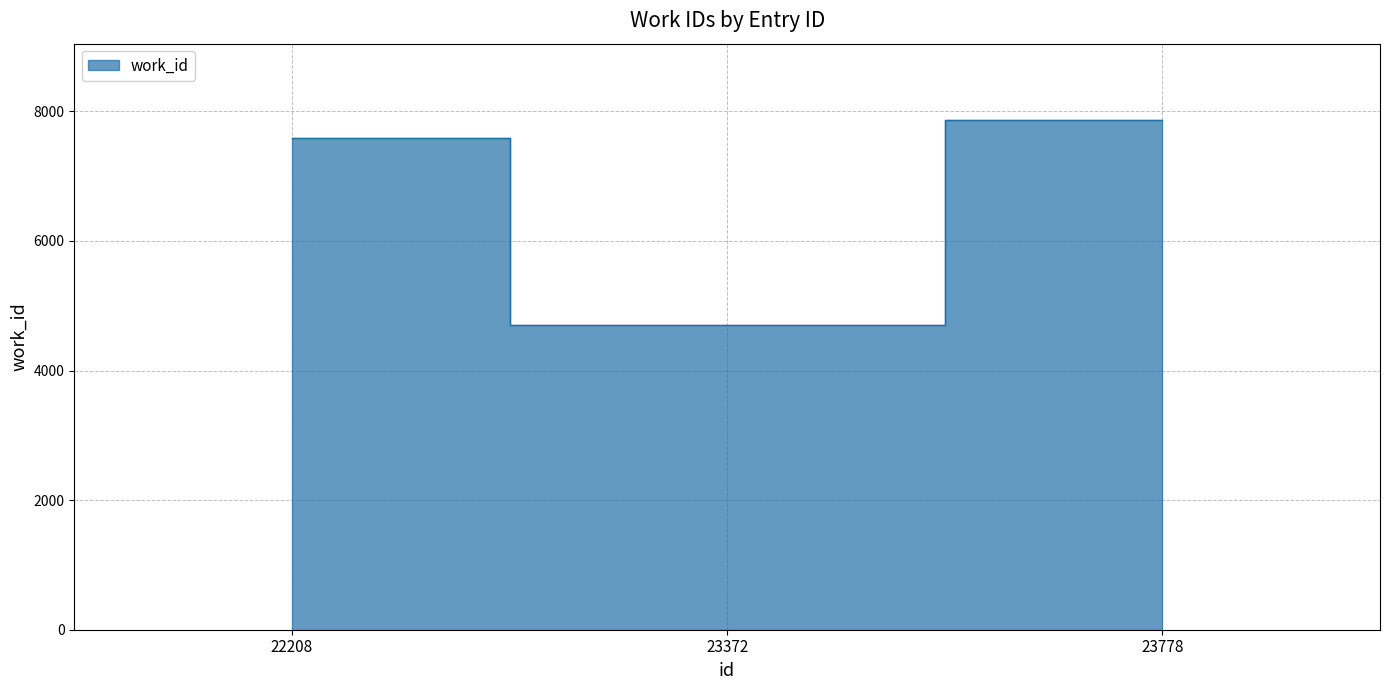

What is the maximum value shown in the chart?

7864